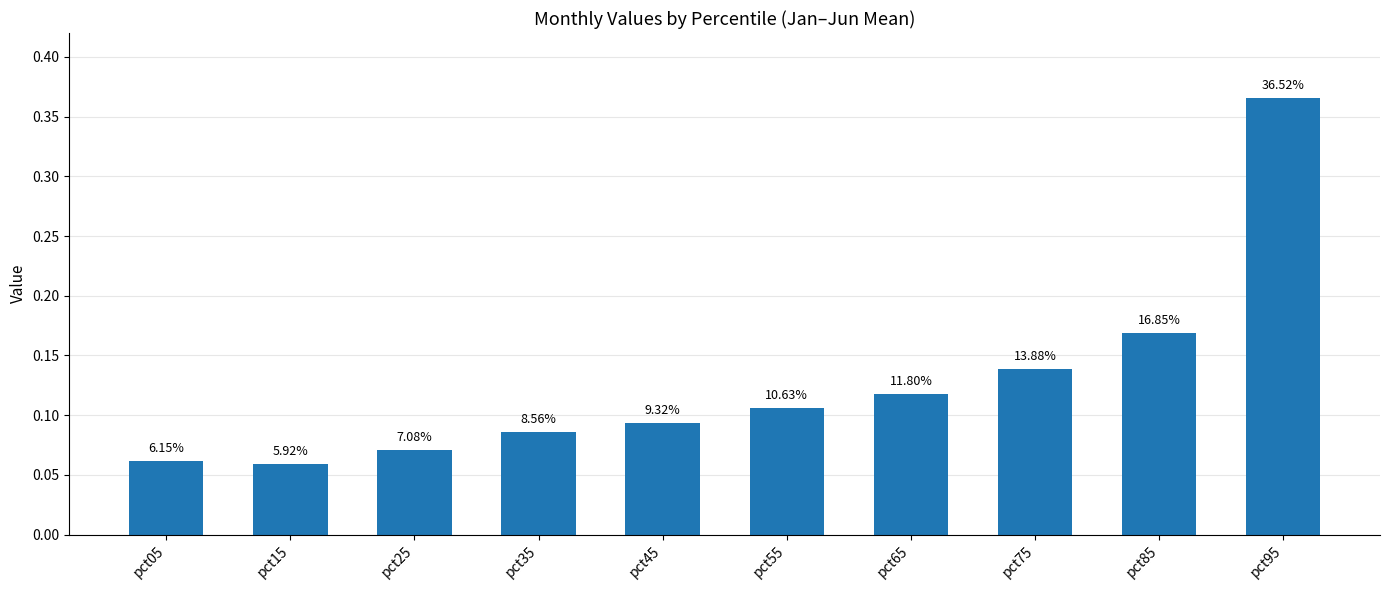

True or false: the data shows 0.1 at pct35.

True